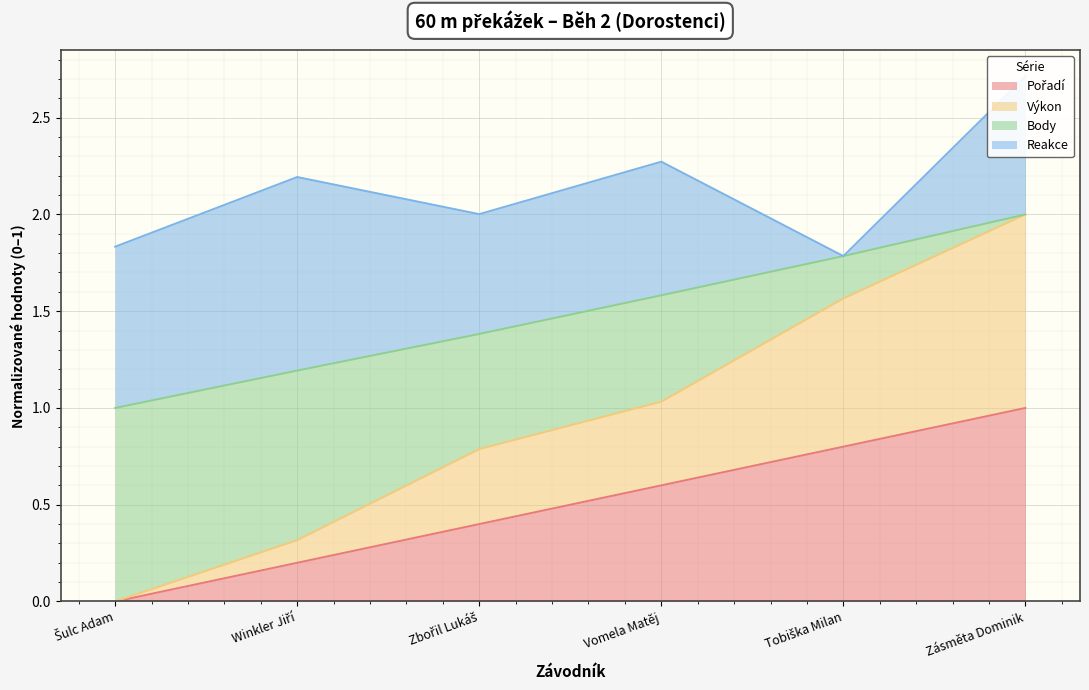

The value of Body at Zbořil Lukáš is 2.3. True or false?

False